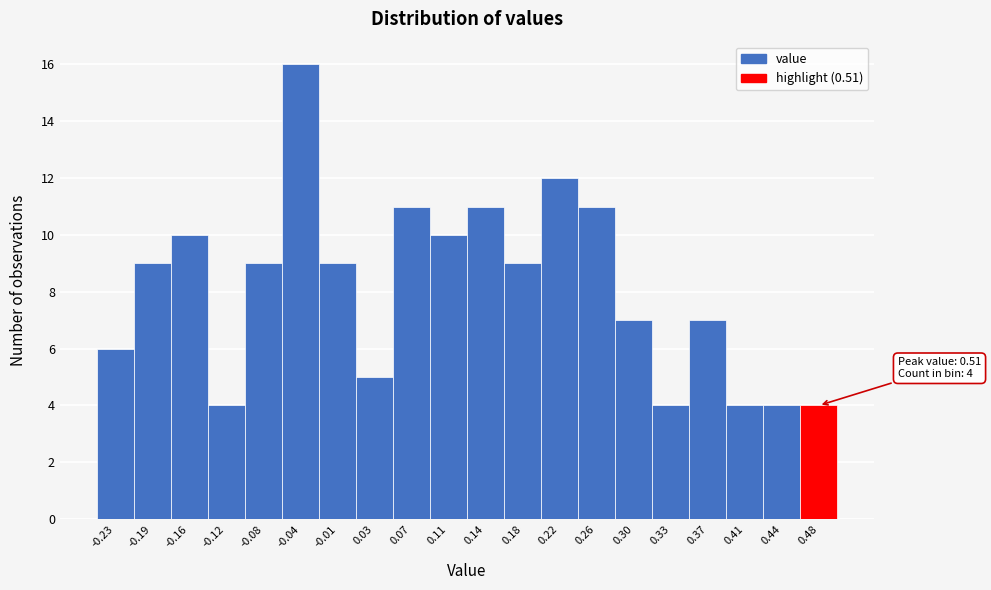

Reading left to right, transcribe all the data shown in this chart.

-0.23=6	-0.19=9	-0.16=10	-0.12=4	-0.08=9	-0.04=16	-0.01=9	0.03=5	0.07=11	0.11=10	0.14=11	0.18=9	0.22=12	0.26=11	0.30=7	0.33=4	0.37=7	0.41=4	0.44=4	0.48=4